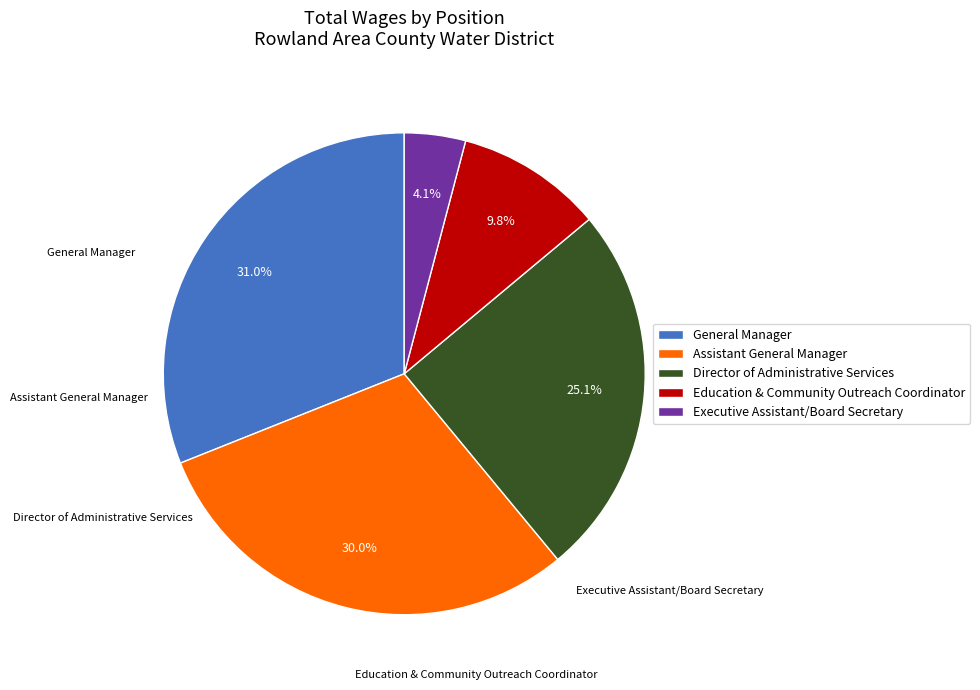

What percentage is the Director of Administrative Services slice, to the nearest percent?

25%